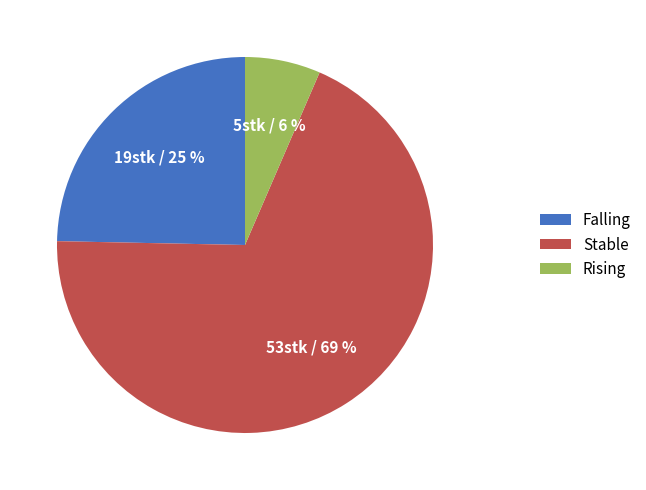

To the nearest percent, what is the combined percentage of Stable and Rising?

75%